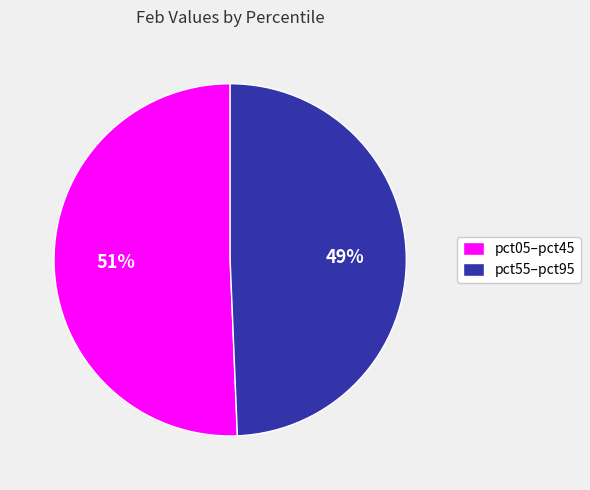

Combined, do pct05–pct45 and pct55–pct95 account for over 50%?

Yes